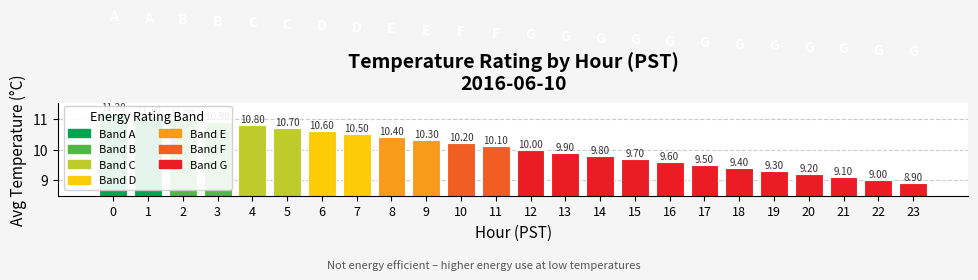

Approximately how many times larger is the value at 10 compared to 0?

0.9